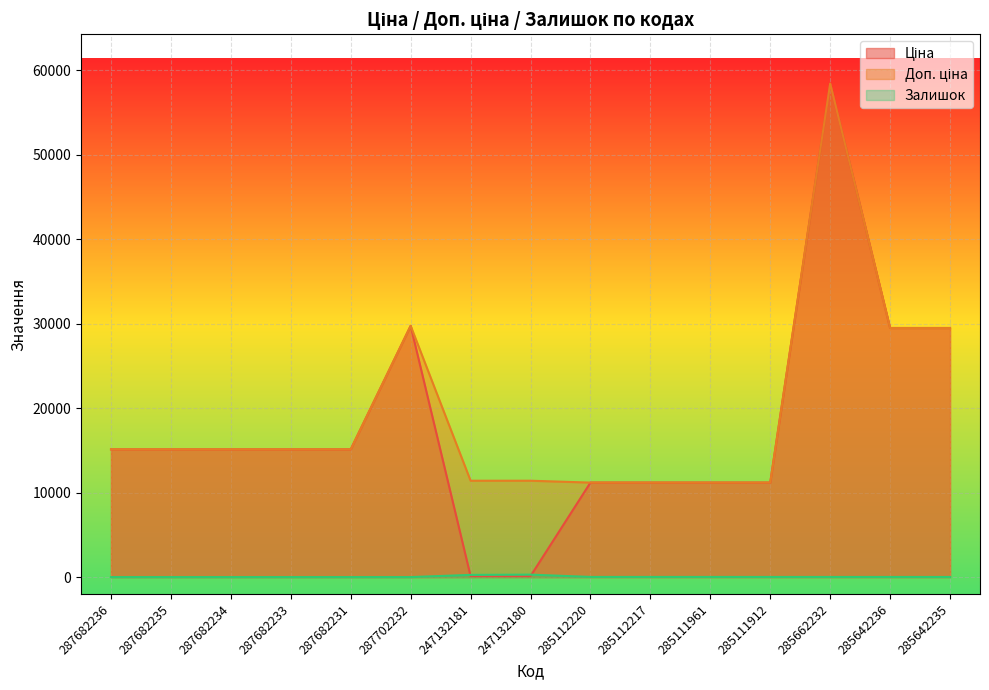

What is the difference between the second highest and second lowest values in the Ціна series?

29633.2